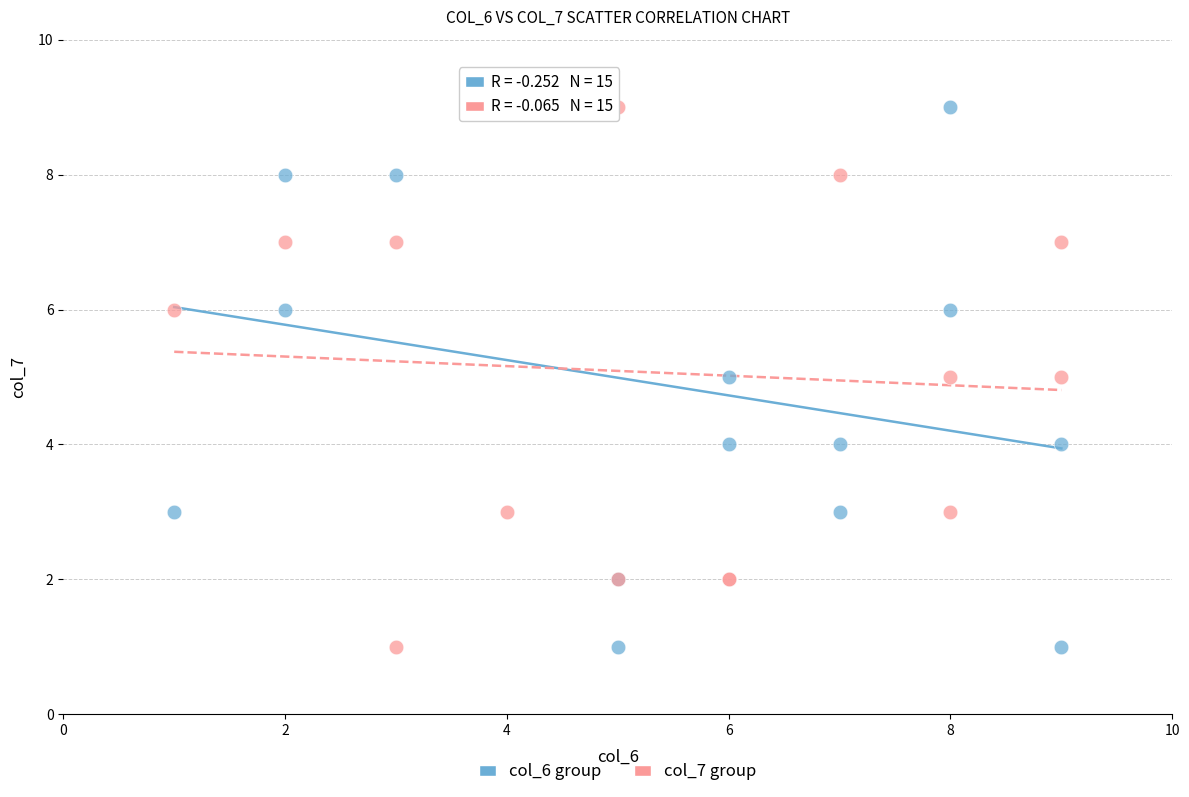

What are all the series names shown in the legend?

col_6 group, col_7 group